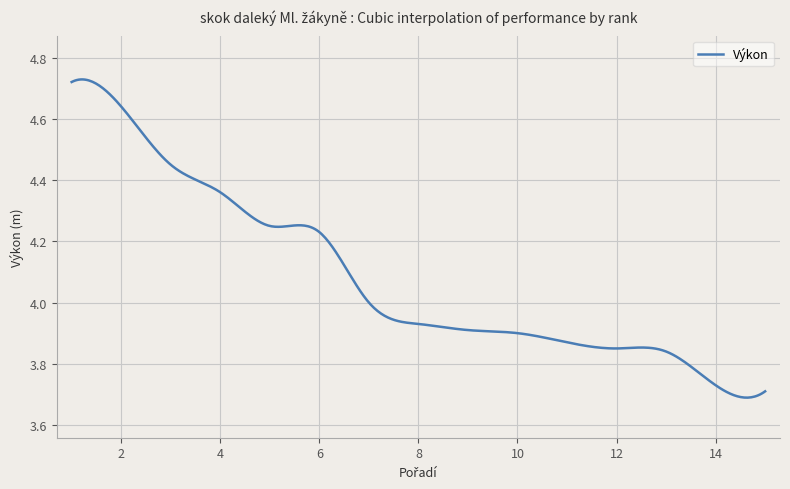

List the labels in order of value, largest first.

1, 2, 3, 4, 5, 6, 7, 8, 9, 10, 11, 12, 13, 14, 15